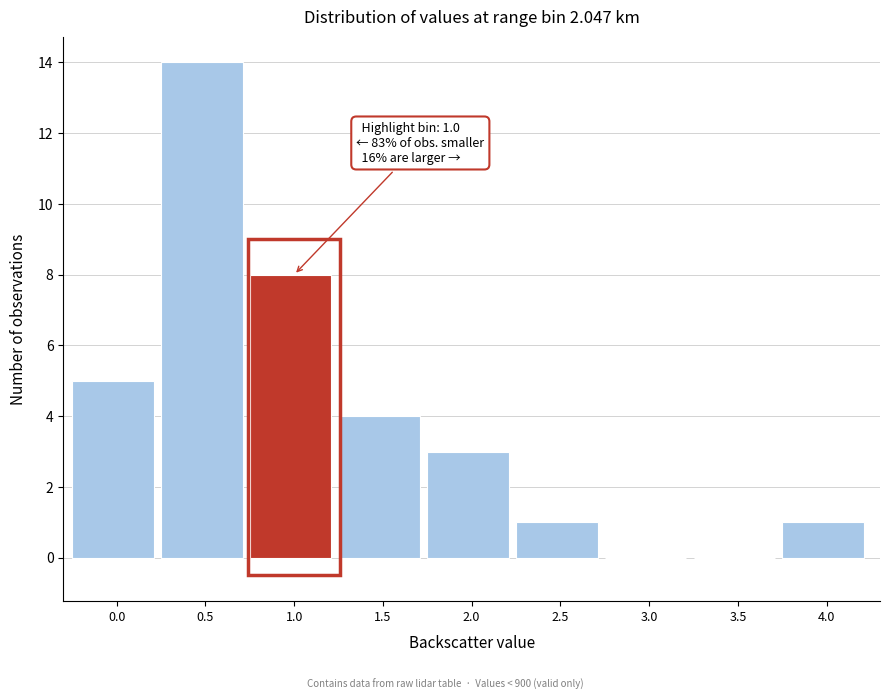

Reading left to right, extract all data points from this chart.

0.0=5	0.5=14	1.0=8	1.5=4	2.0=3	2.5=1	3.0=0	3.5=0	4.0=1